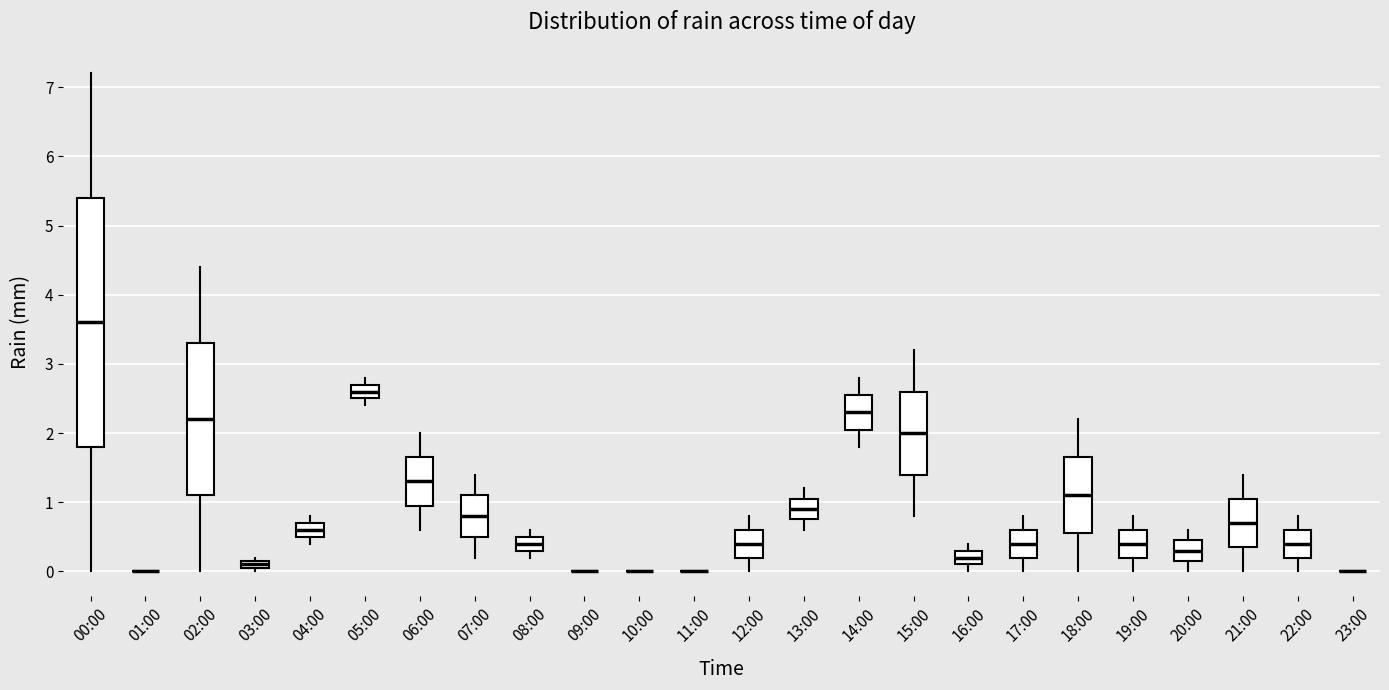

Where is the upper edge of the box for 15:00 on the y-axis? The values are not printed on the chart, so give them approximately, as read against the axis.

2.6